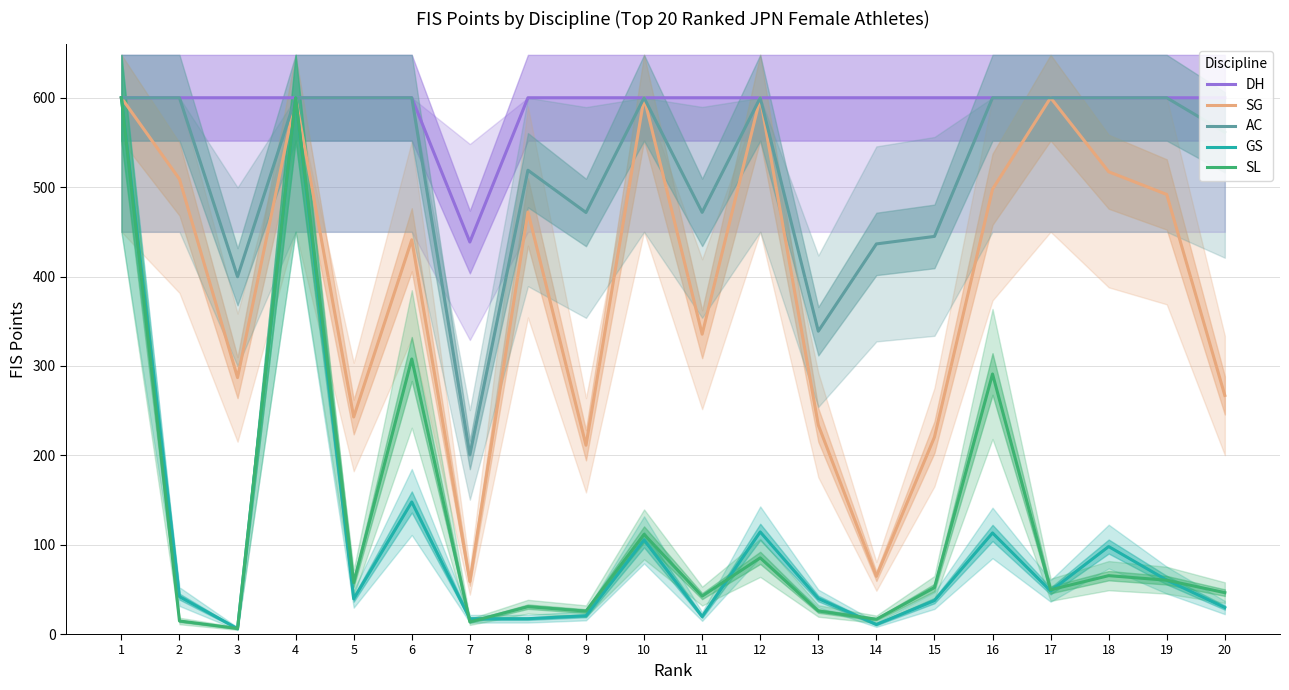

How many data points does each series have?

20